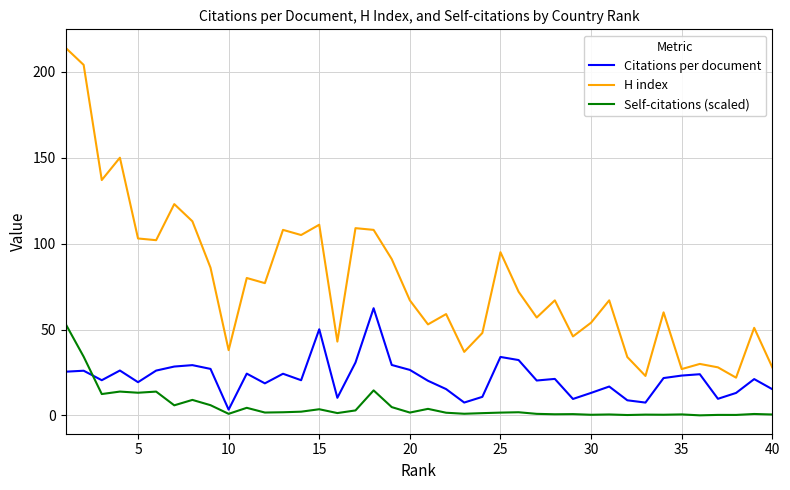

What is the maximum value for H index?

214.0